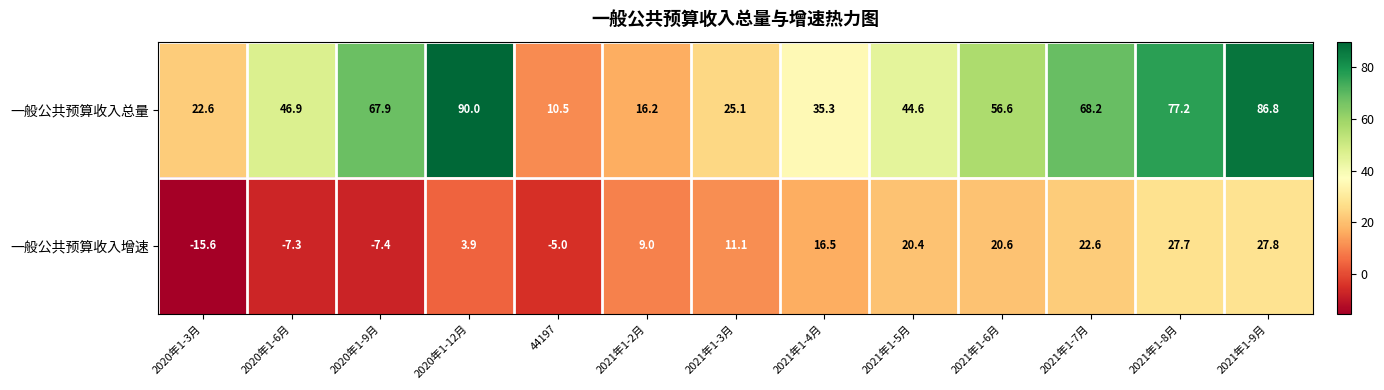

Between 2020年1-6月 and 2020年1-9月, which series saw the biggest shift?

一般公共预算收入总量